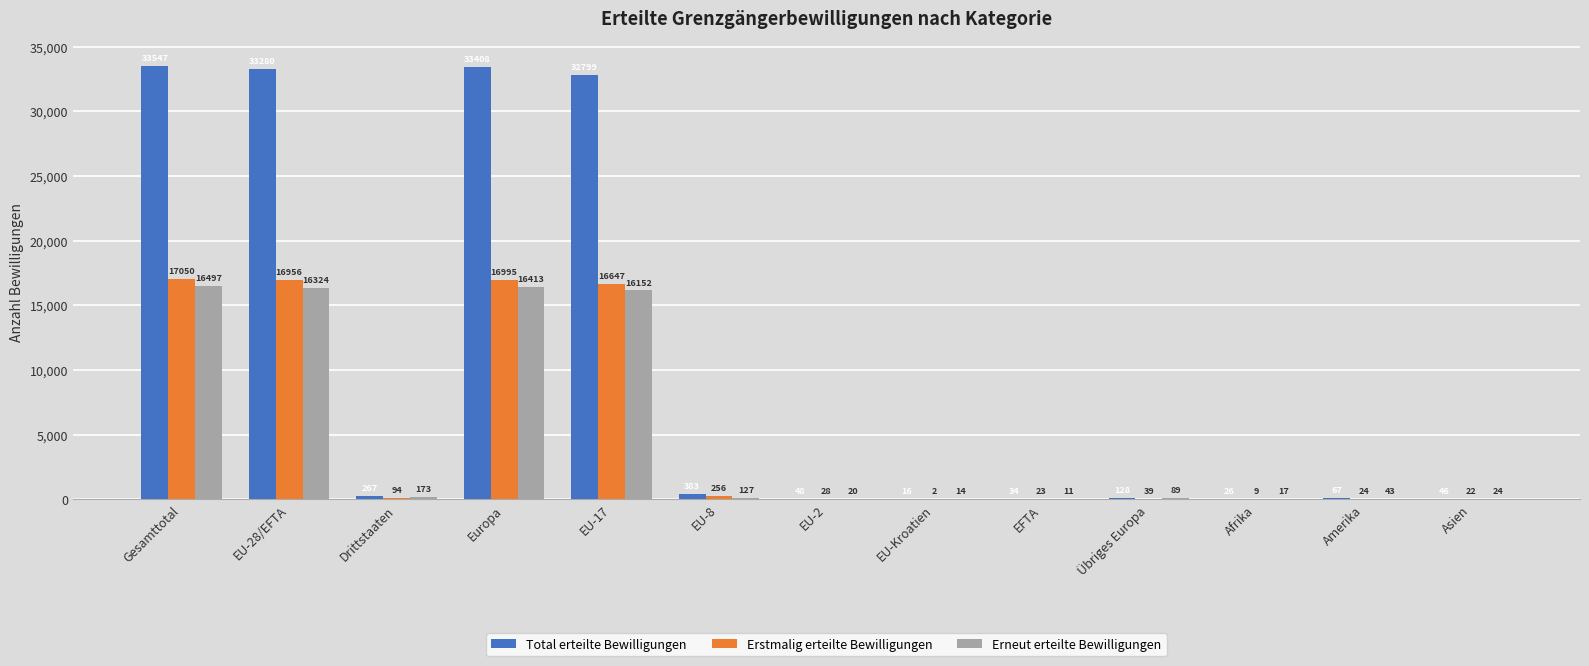

What is the maximum value shown in the chart?

33547